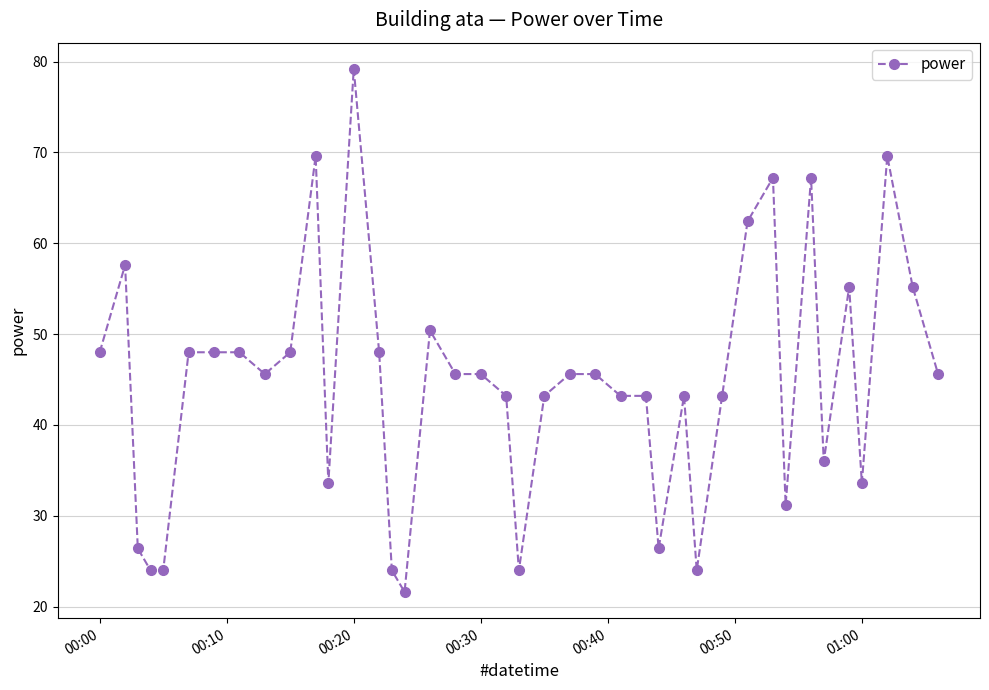

What is the value of the 26th point from the left?

43.2